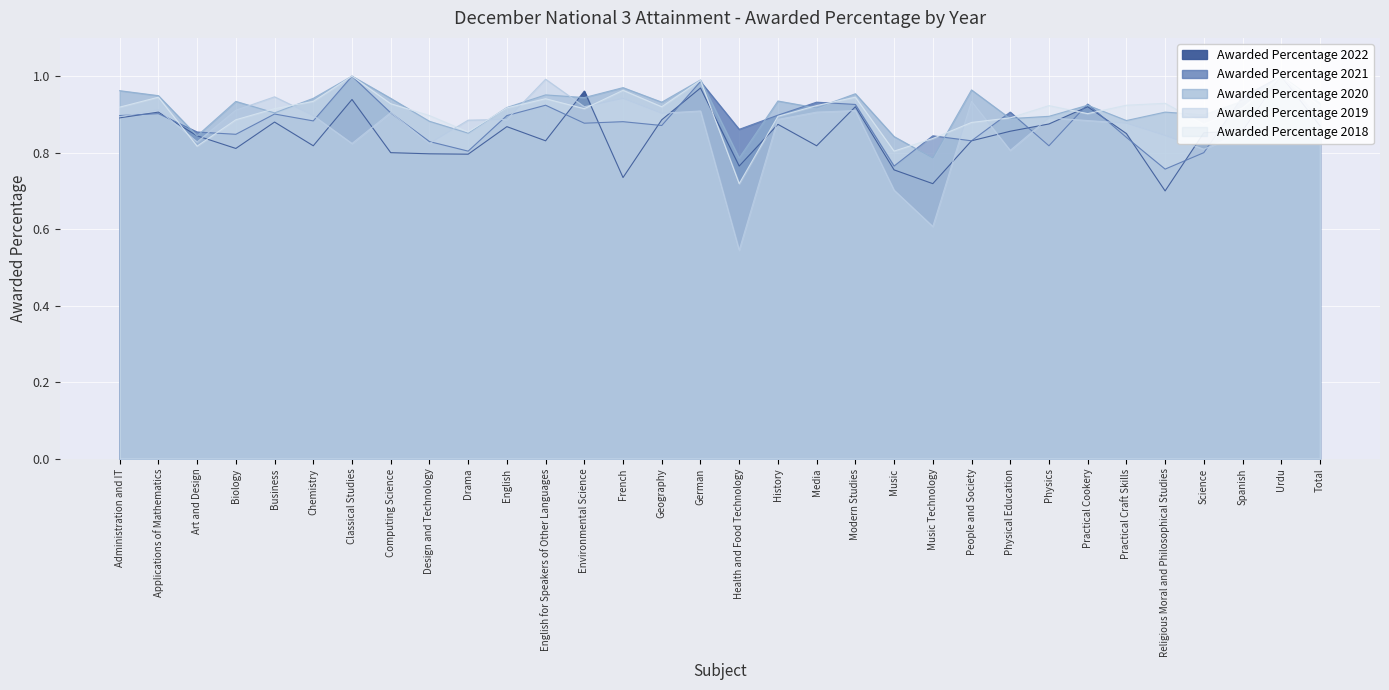

Where is Awarded Percentage 2021 nearest to the value 0?

Religious Moral and Philosophical Studies